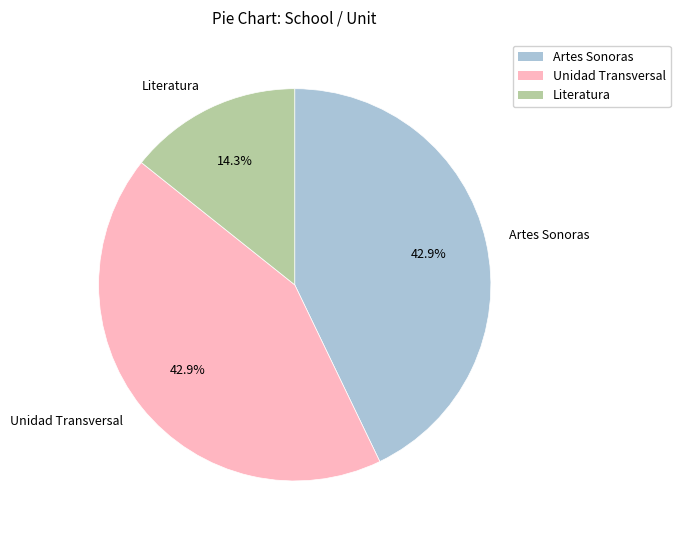

Is there a majority slice in this chart?

No